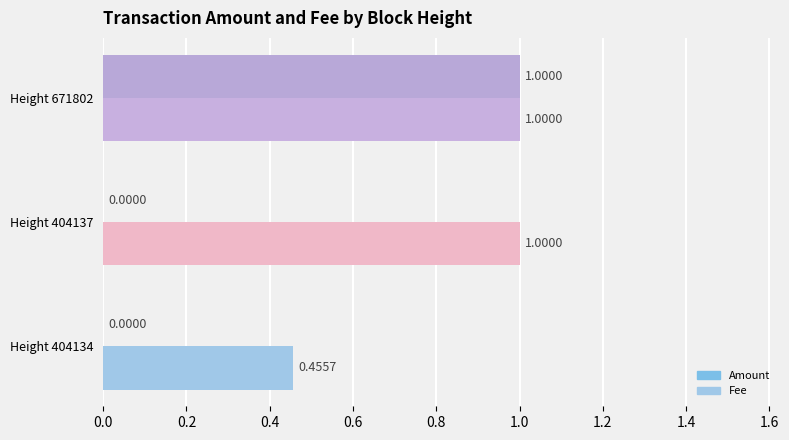

What is the highest value of the Amount series?

1.0